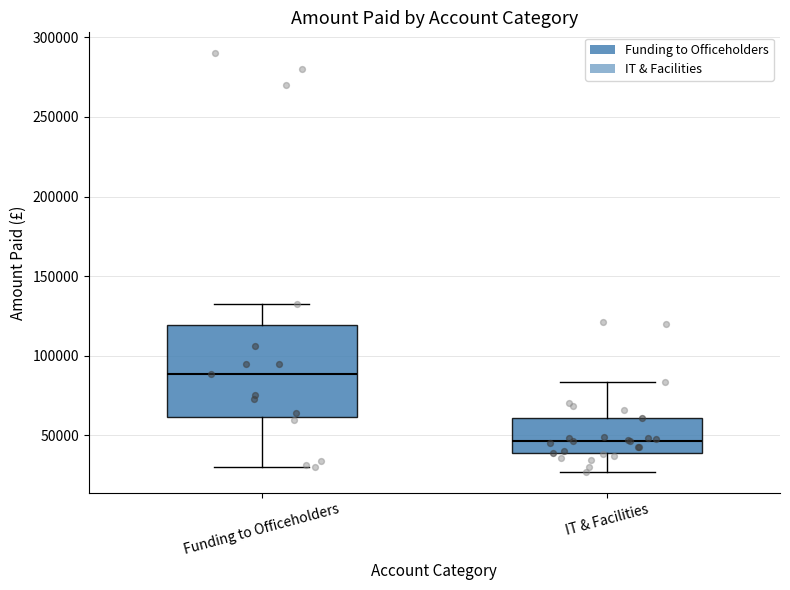

Reading left to right, transcribe this box plot: for each box, give where its median line is, the range the box spans, and where its two whiskers end, as read against the y-axis. The values are not printed on the chart, so give them approximately, as read against the axis.

Funding to Officeholders: median 90000, box 60000 to 120000, whiskers 30000 to 130000
IT & Facilities: median 45000, box 40000 to 60000, whiskers 25000 to 85000